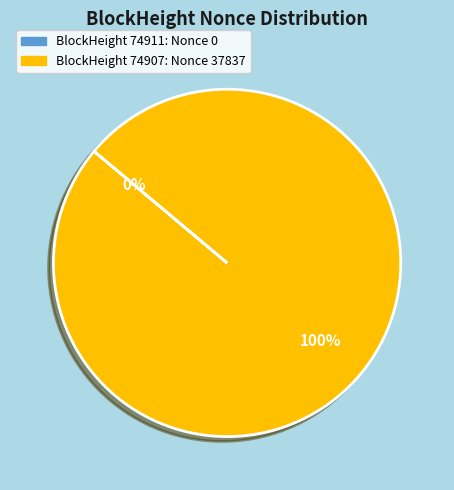

To the nearest percent, what is the difference between the 74911 and 74907 slice percentages?

100%